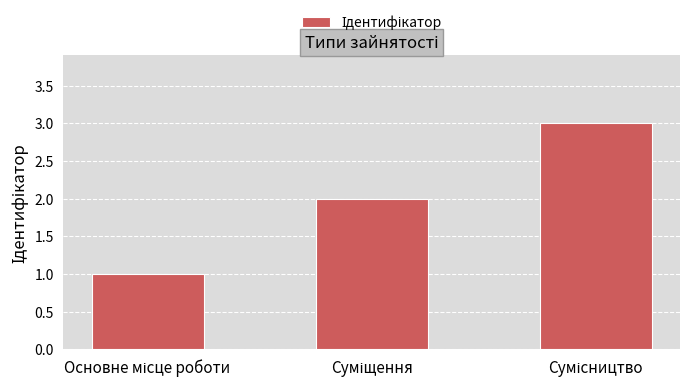

What is the sum of all values?

6